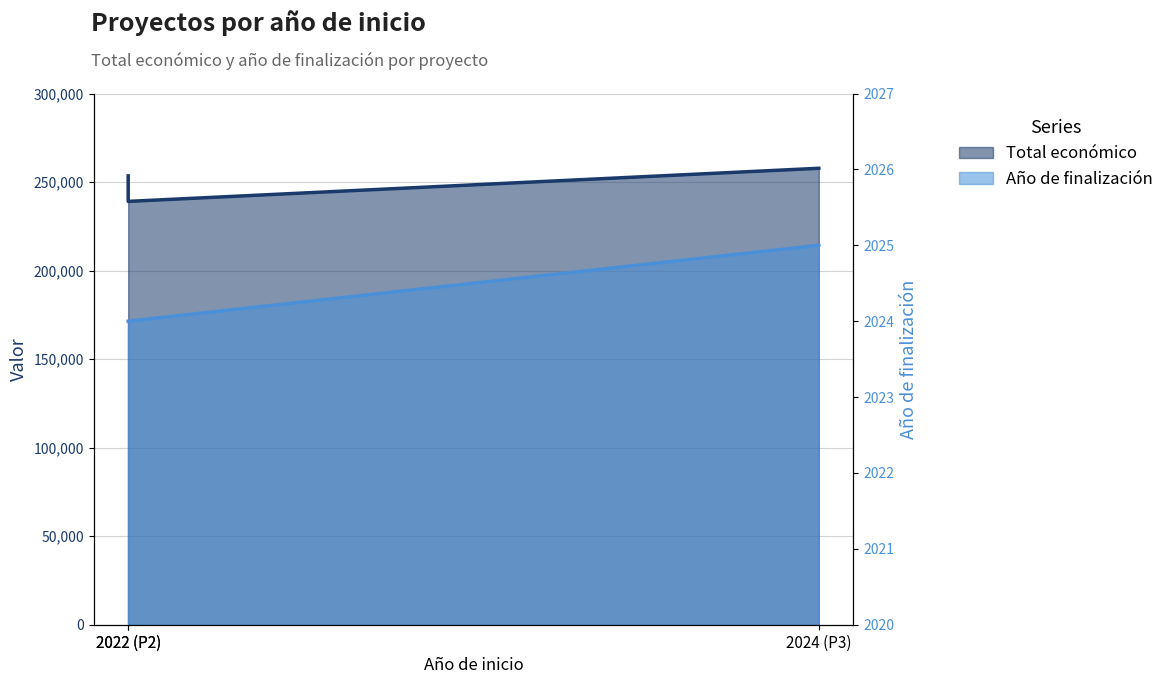

The value of Total económico at 2022 (P2) is 404750. True or false?

False